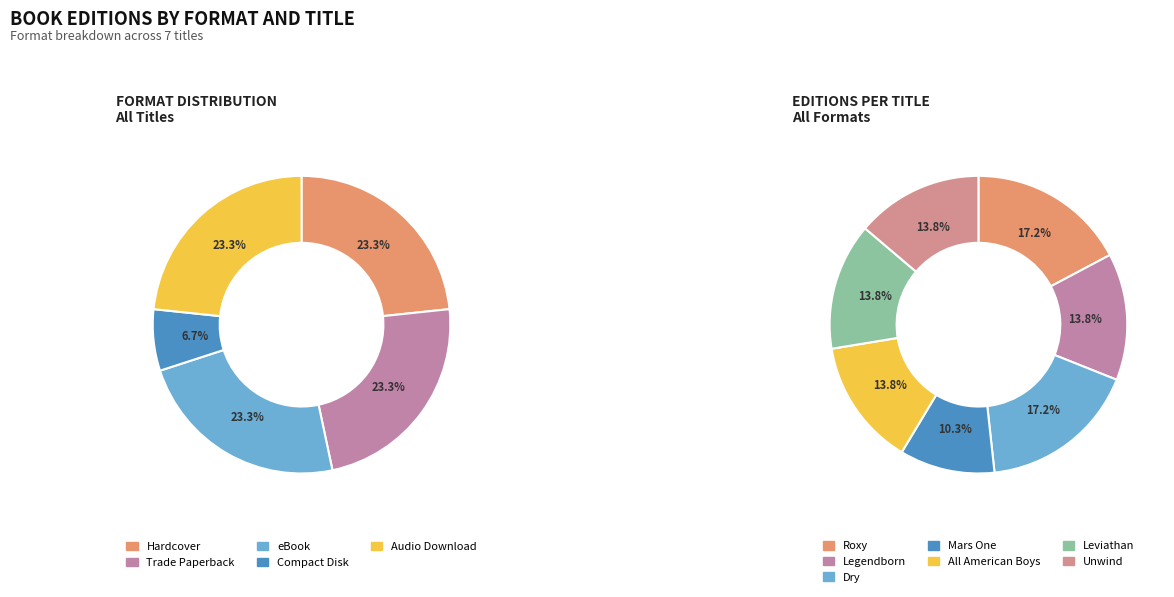

True or false: Hardcover accounts for 9% of the total.

False